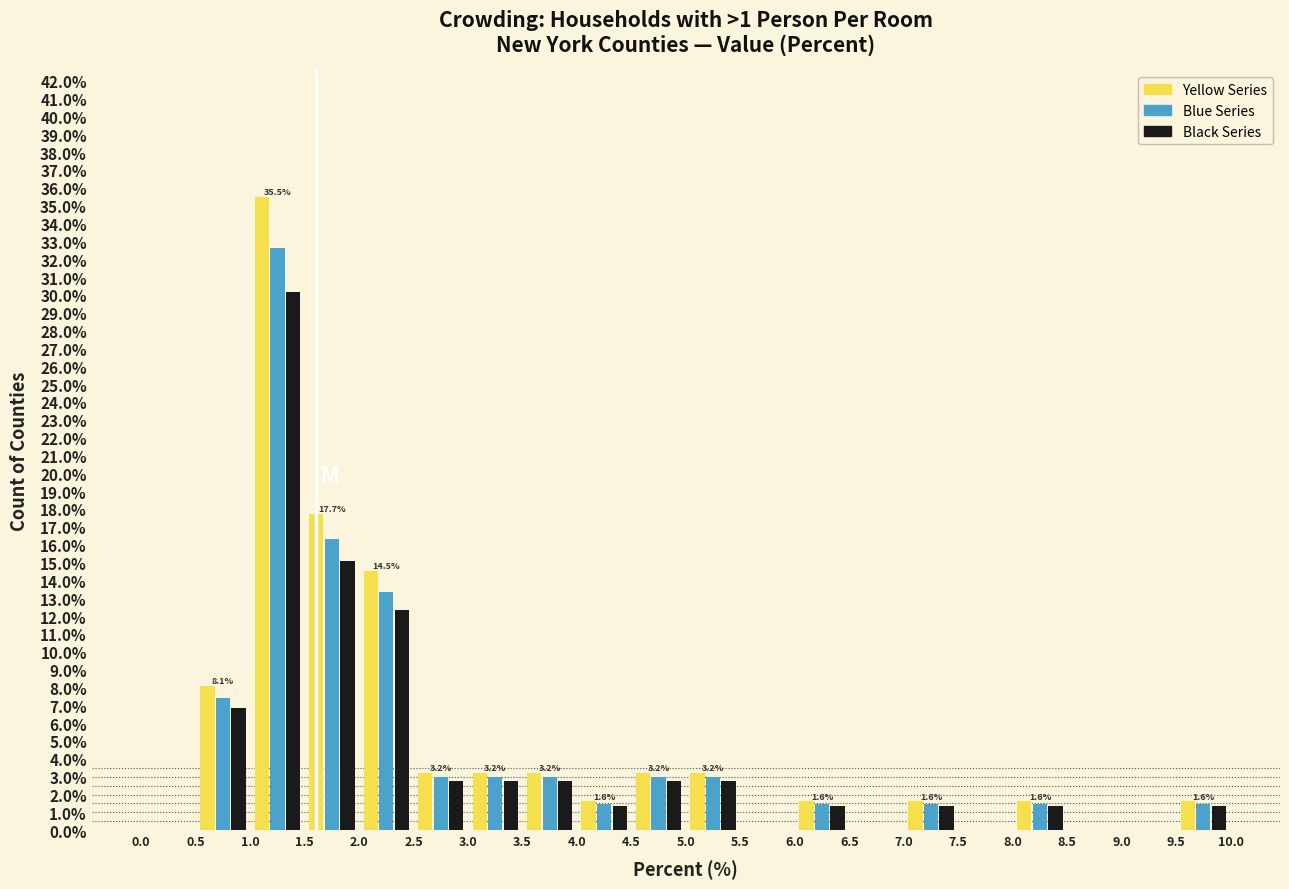

In the Yellow Series series, which range on the x-axis has the tallest bar?

1.0 to 1.5